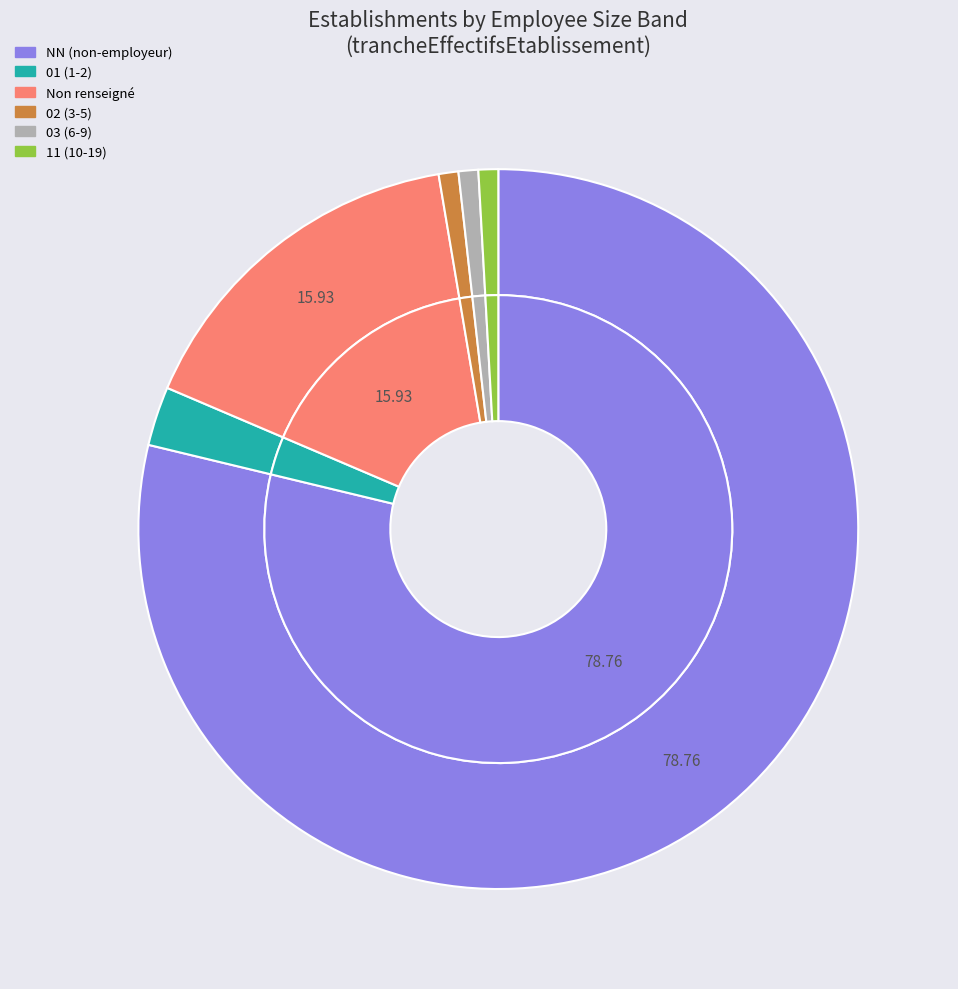

What is the largest slice in the pie chart?

NN